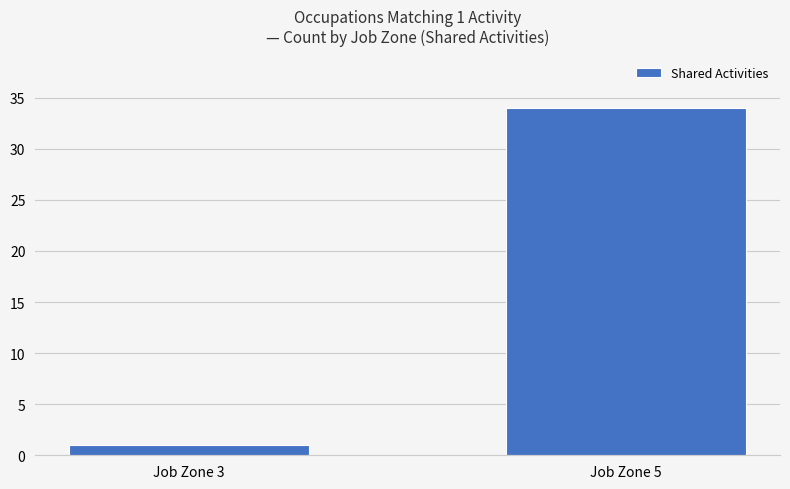

What is the difference between the maximum and minimum values?

33